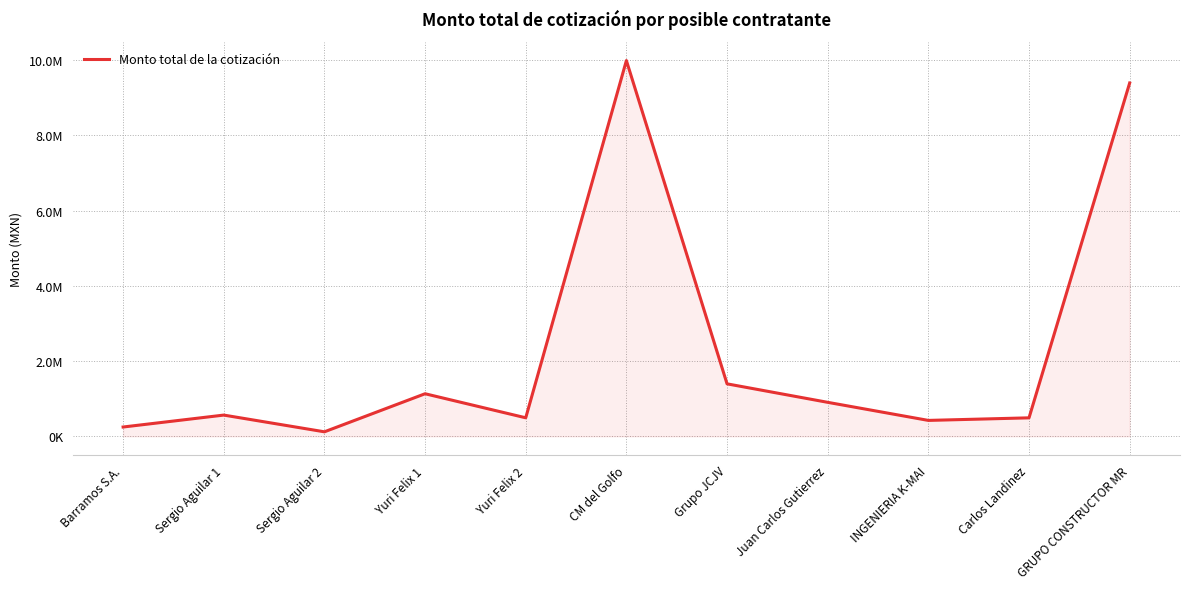

Does the chart have visible grid lines?

Yes